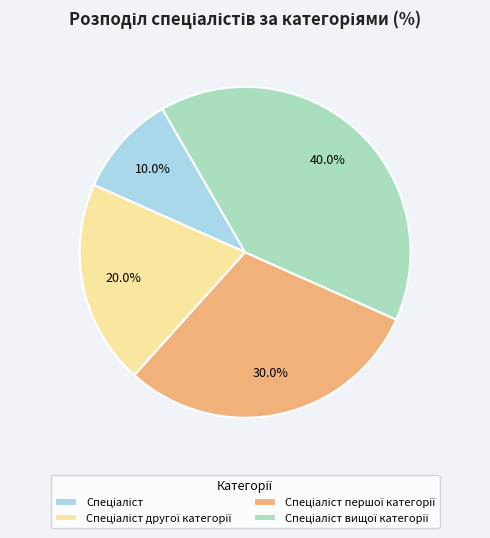

How many segments does this pie chart have?

4